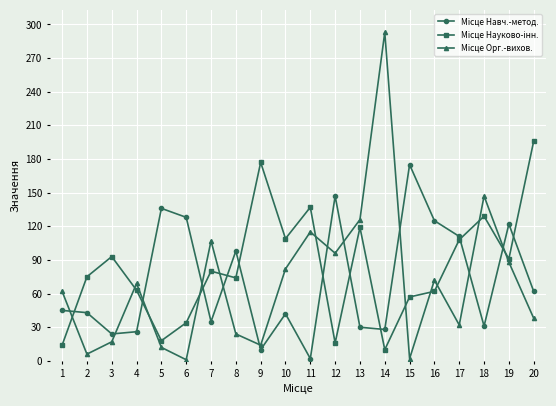

Does the chart display data point markers on the line(s)?

Yes